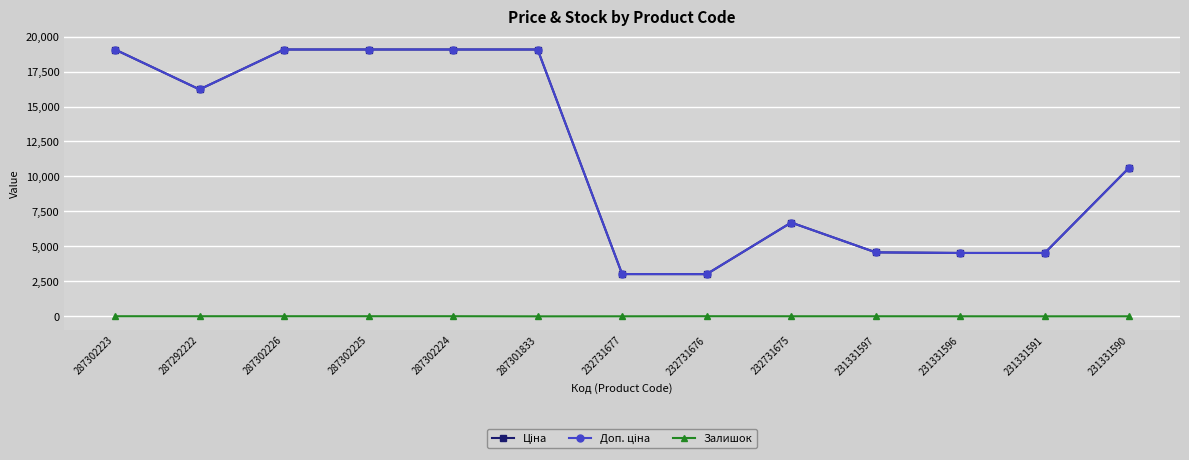

True or false: Залишок has more than 0 points higher than both neighbors.

True